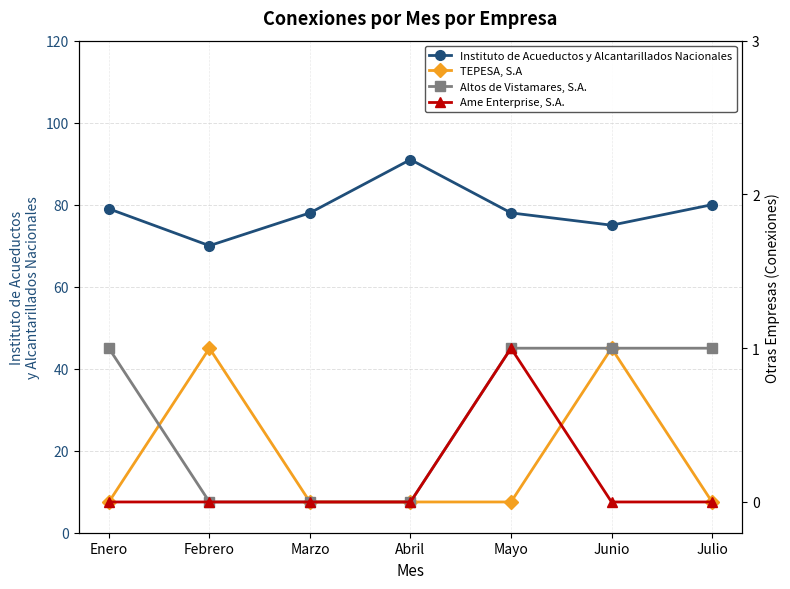

Does the chart have visible grid lines?

Yes